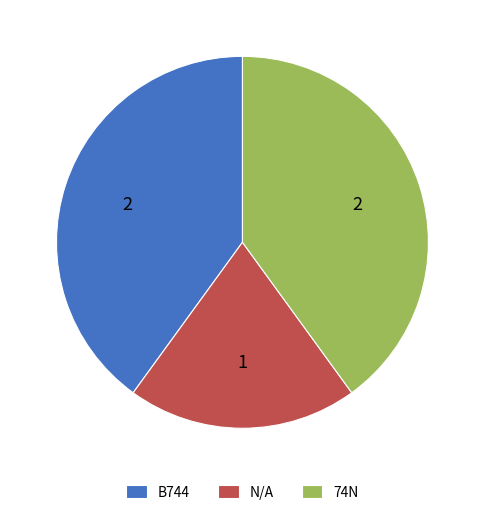

Approximately how many times larger is the value at N/A compared to B744?

0.5